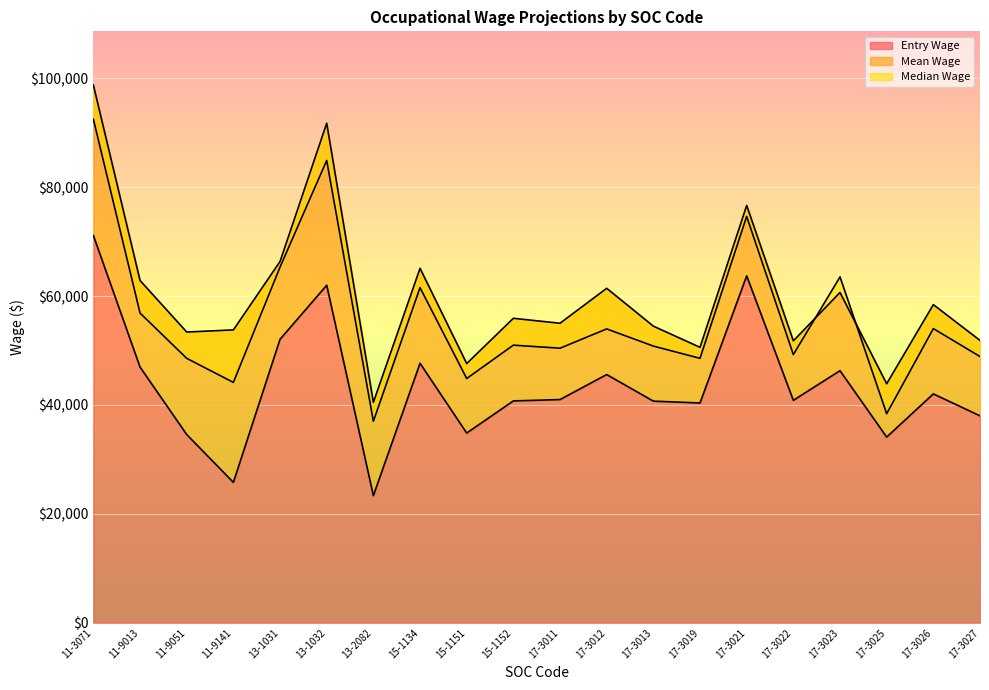

What is the approximate value of Mean Wage at 13-1031?

66340